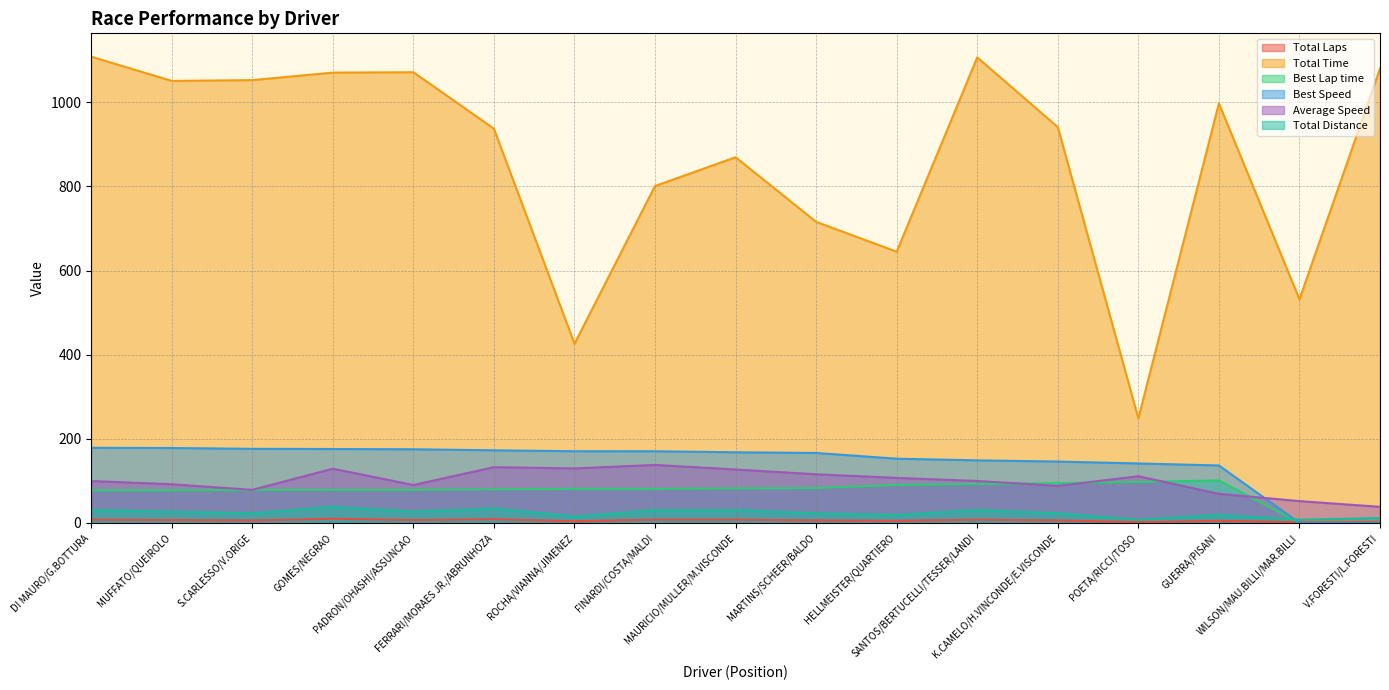

What is the value of the Total Time point at the 4th from the left?

1070.3